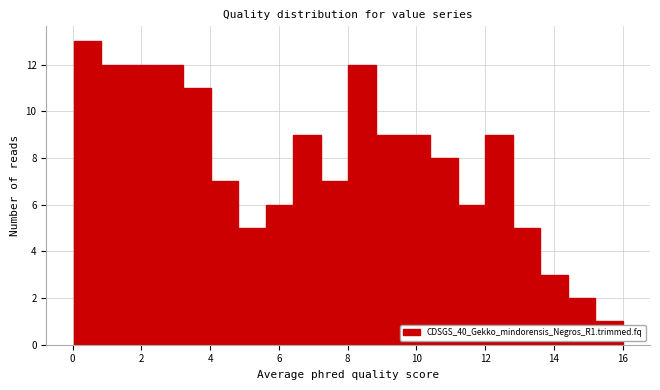

Read against the x-axis, roughly where is the centre of the tallest bar?

0.4